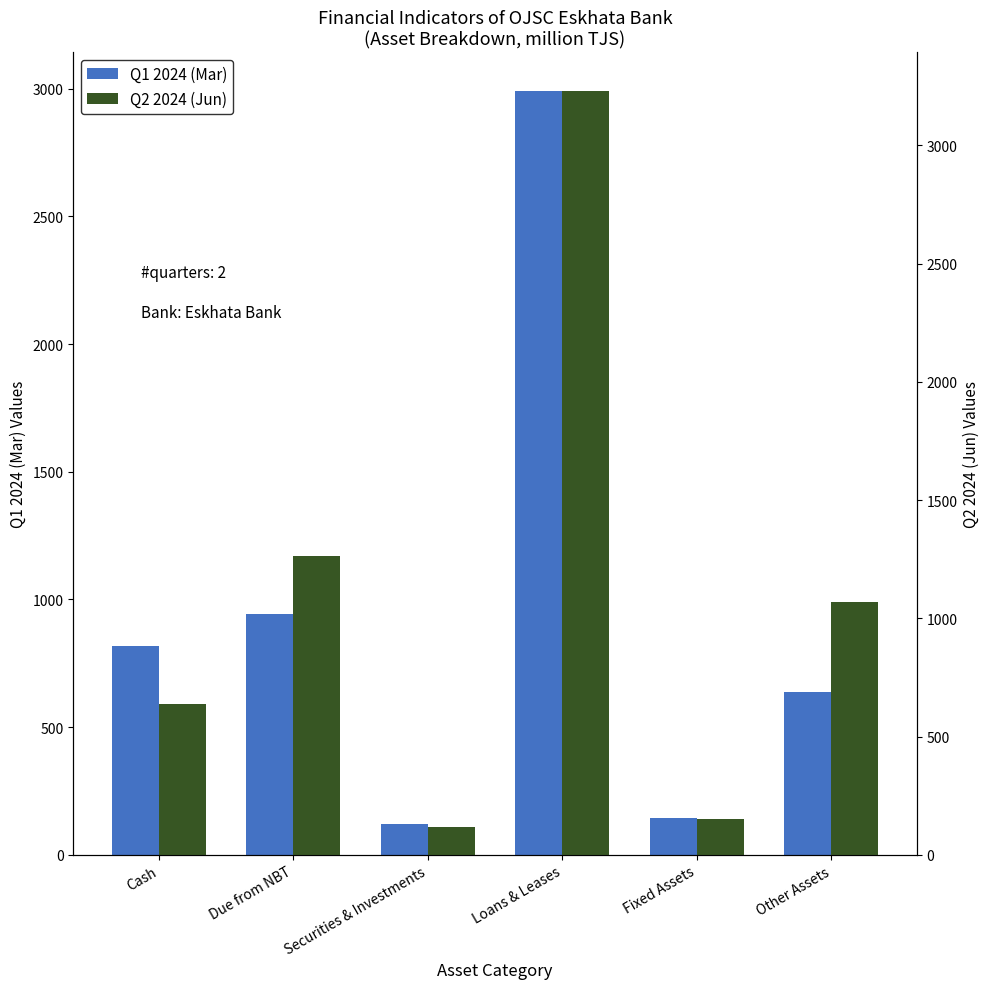

Reading left to right, transcribe all the data shown in this chart.

Q1 2024 (Mar): Cash=818.3	Due from NBT=941.2	Securities & Investments=121.2	Loans & Leases=2992.3	Fixed Assets=142.8	Other Assets=636.6
Q2 2024 (Jun): Cash=636.6	Due from NBT=1264.1	Securities & Investments=118.2	Loans & Leases=3231.7	Fixed Assets=153.0	Other Assets=1068.3